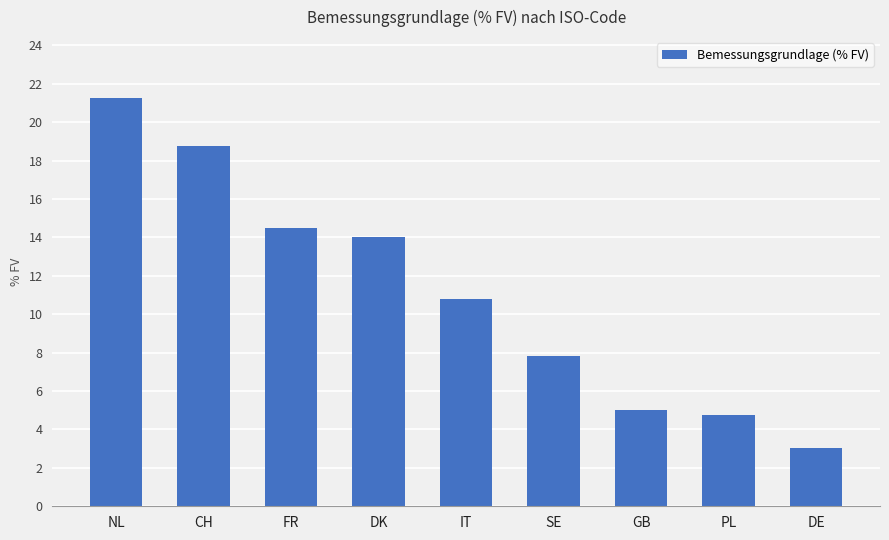

What is the maximum value shown in the chart?

21.2